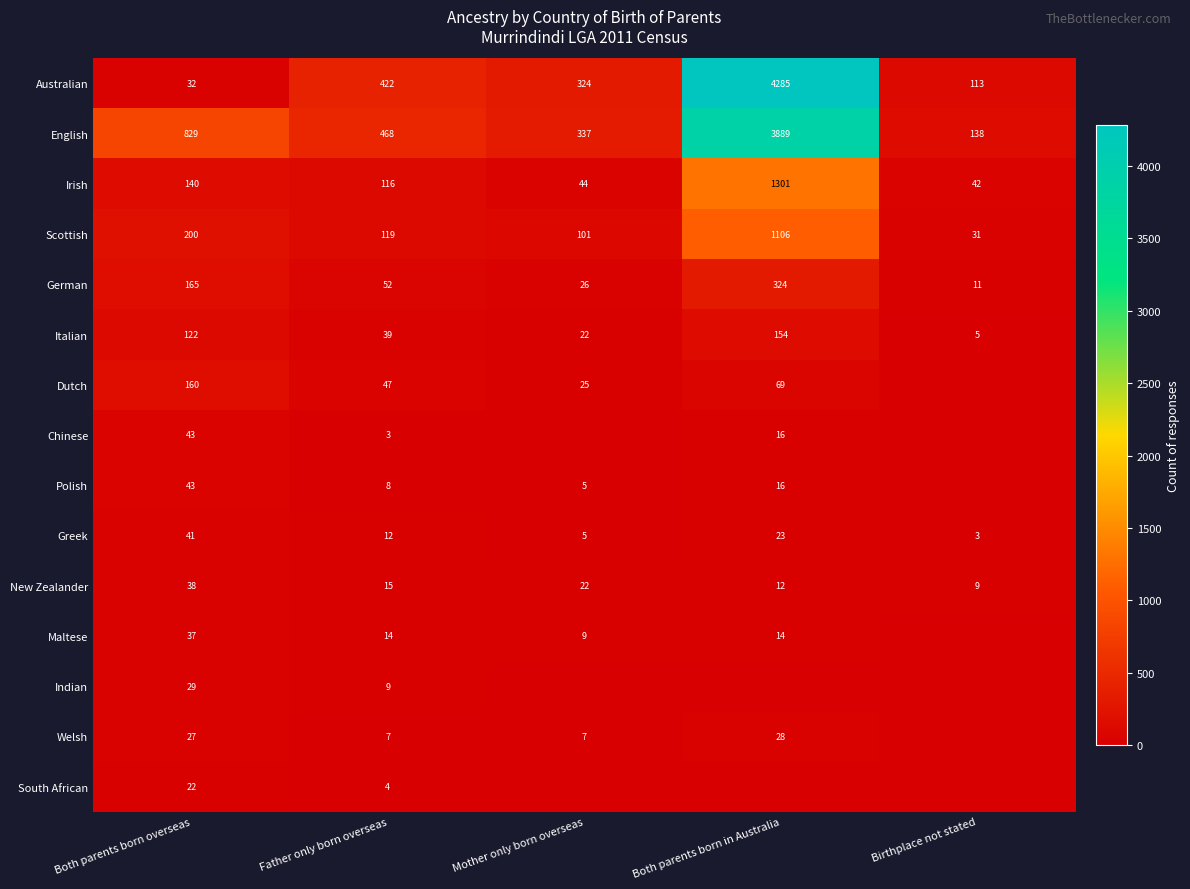

What is the total value across all series at Mother only born overseas?

927